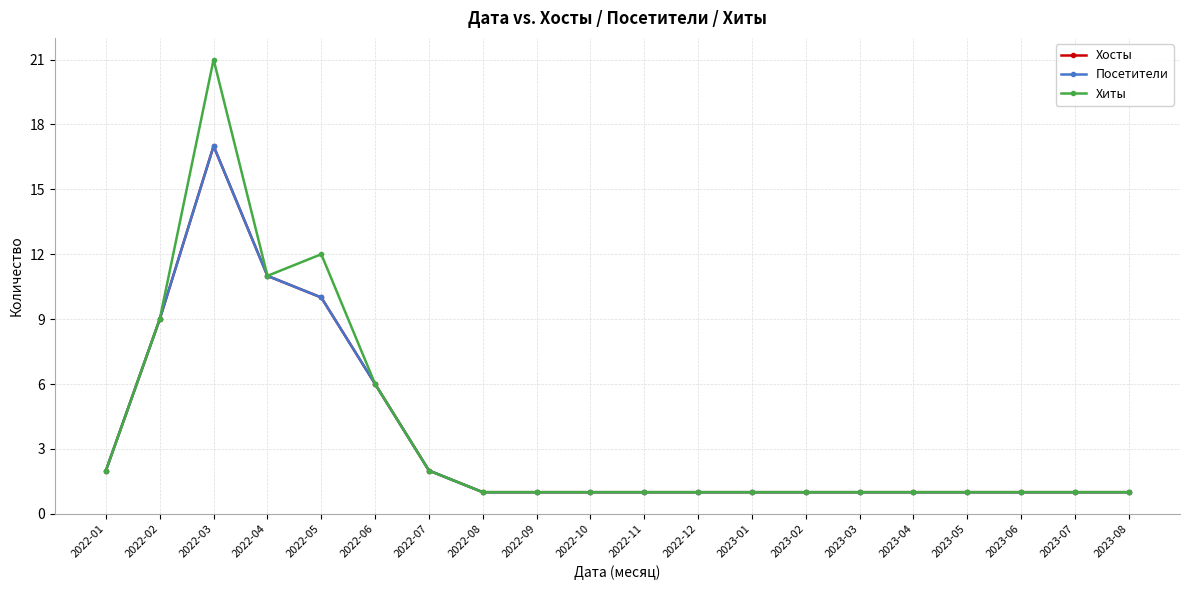

What is the average value of the Хосты series?

4